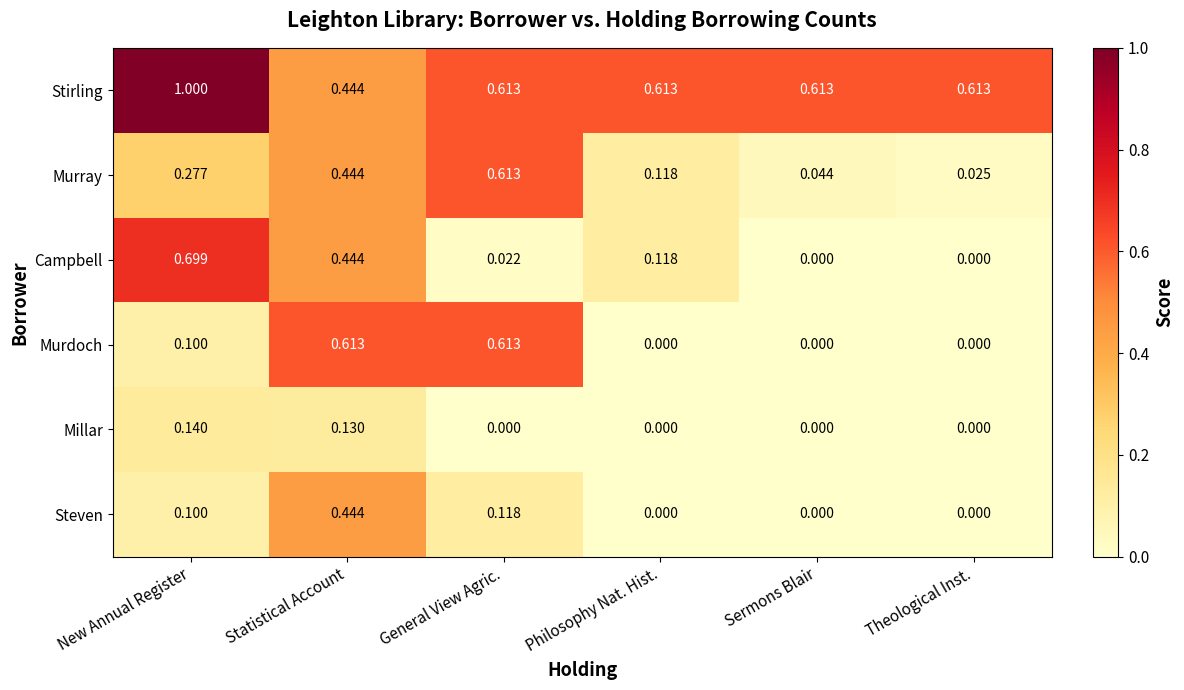

Which series has the largest total across all categories?

Stirling